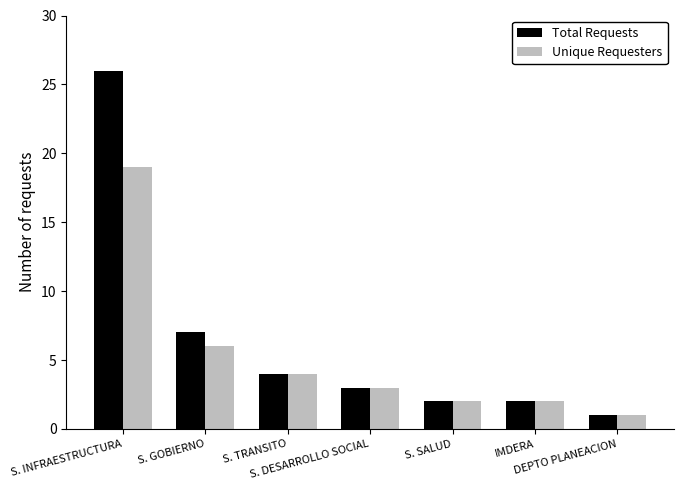

Rank the series by their maximum value, from lowest to highest.

Unique Requesters, Total Requests